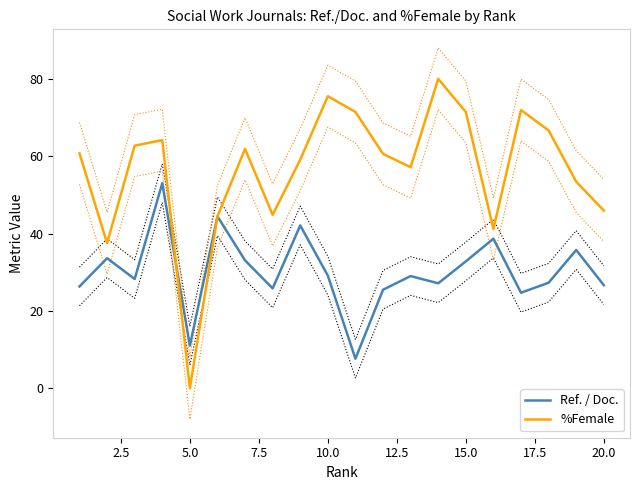

What is the maximum value for Ref. / Doc.?

53.0